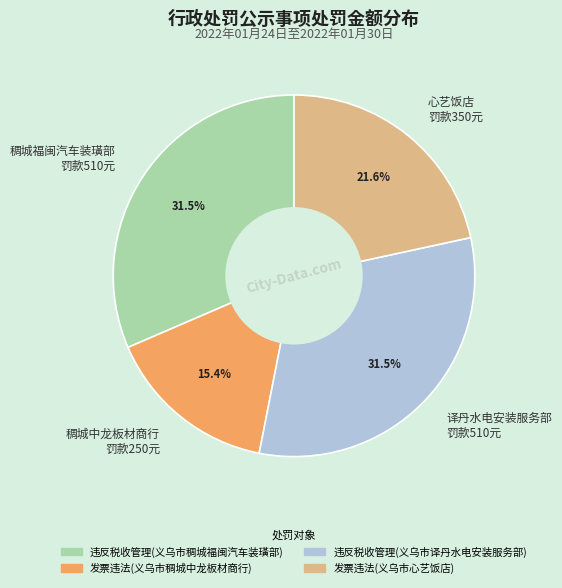

What is the total percentage of 译丹水电安装服务部 罚款510元 and 稠城中龙板材商行 罚款250元?

46.9%